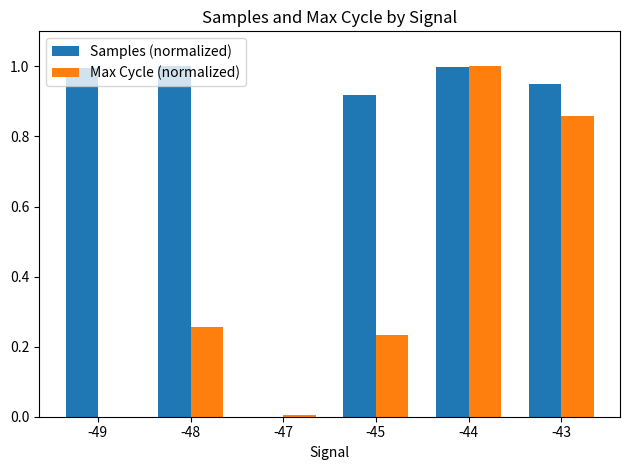

What is the sum of all Samples (normalized) values?

4.9